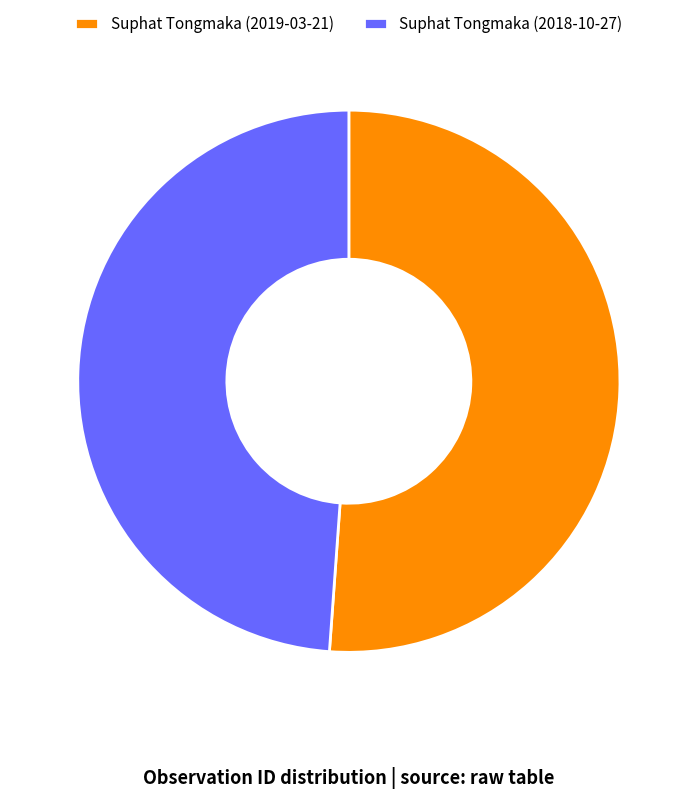

Which category has the biggest portion of the pie?

Suphat Tongmaka (2019-03-21)